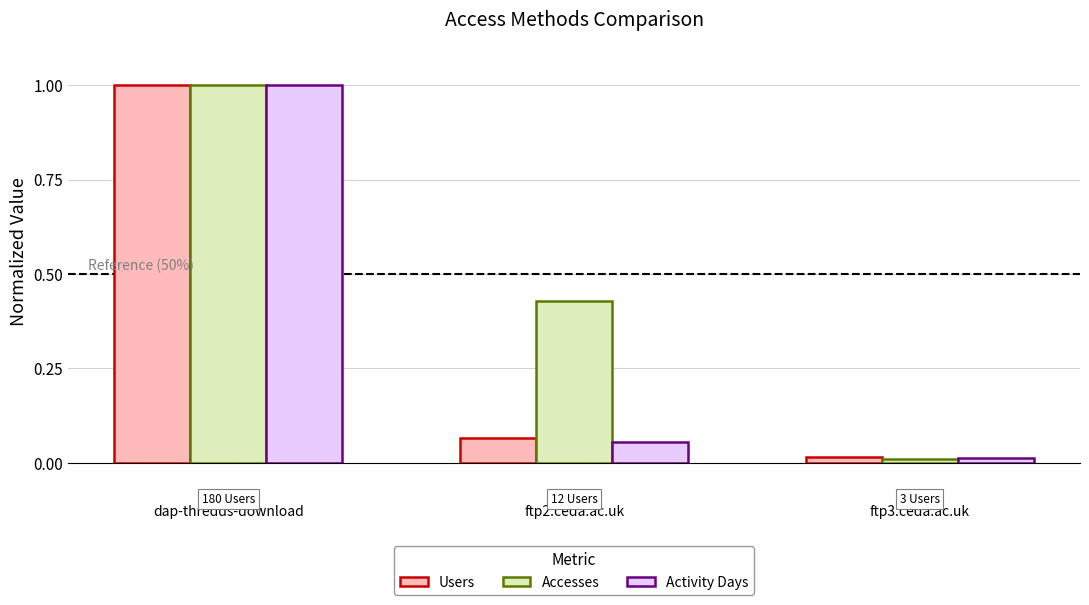

Which series has the largest total across all categories?

Accesses